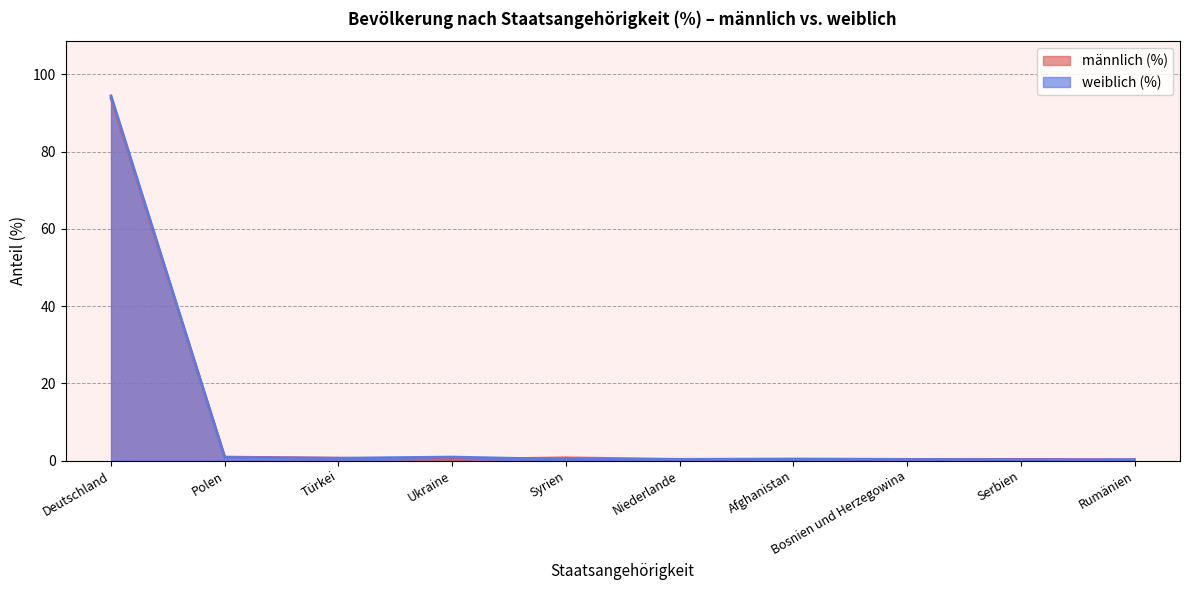

Does the chart have visible grid lines?

Yes